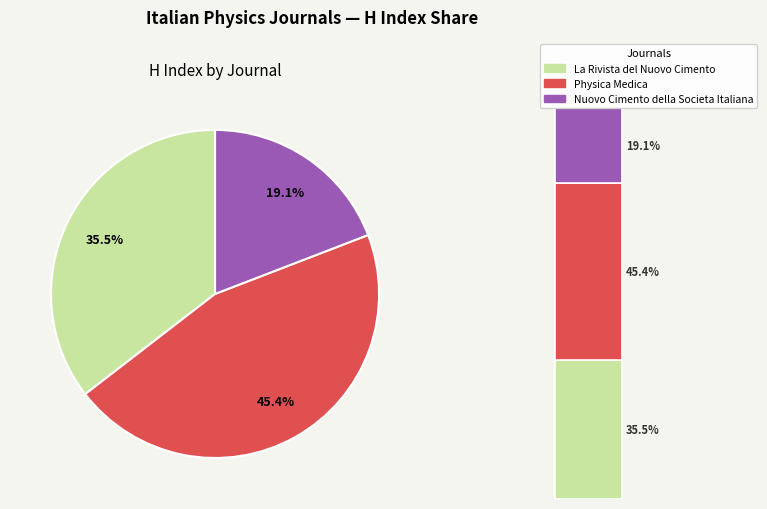

Does La Rivista del Nuovo Cimento account for over 50% of the chart?

No